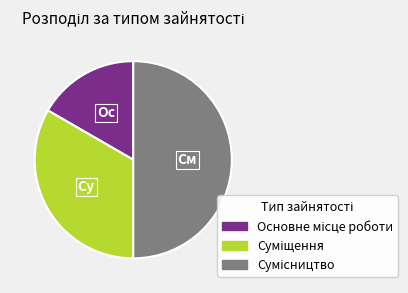

What is the smallest slice in the pie chart?

Основне місце роботи